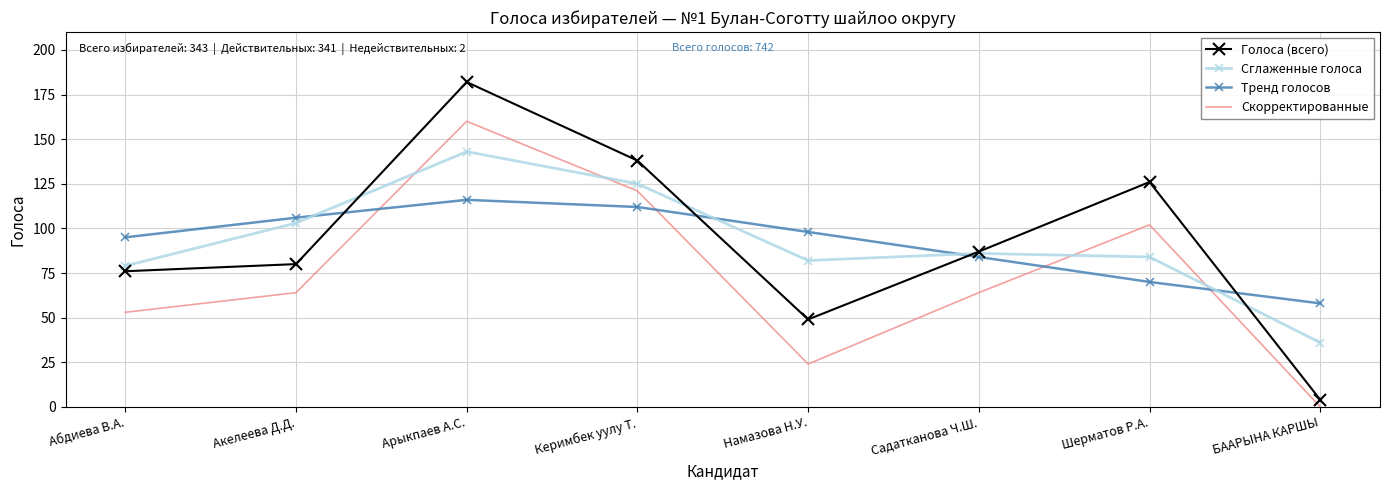

Reading left to right, transcribe all the data shown in this chart.

Голоса (всего): 76	80	182	138	49	87	126	4
Сглаженные голоса: 79	103	143	125	82	86	84	36
Тренд голосов: 95	106	116	112	98	84	70	58
Скорректированные: 53	64	160	121	24	64	102	0